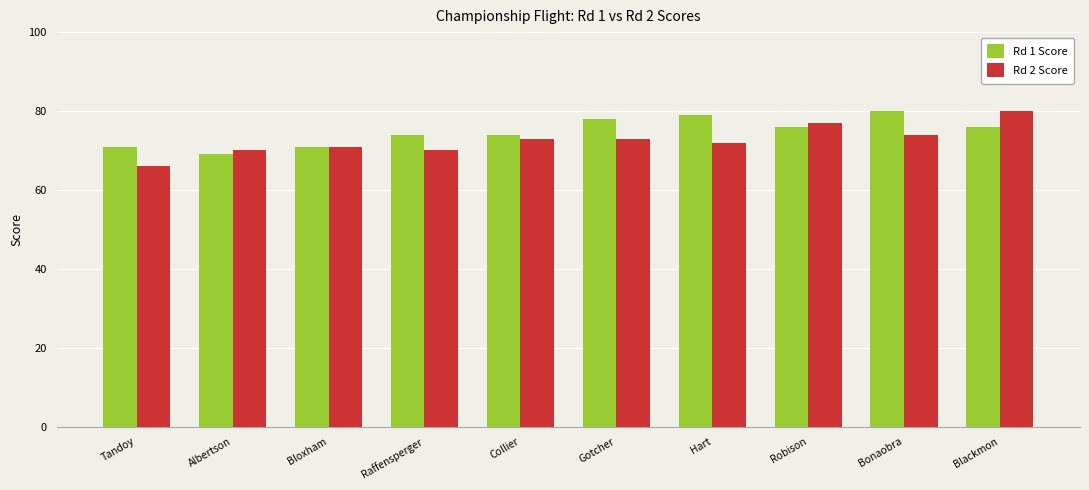

Count the number of data series in this chart.

2